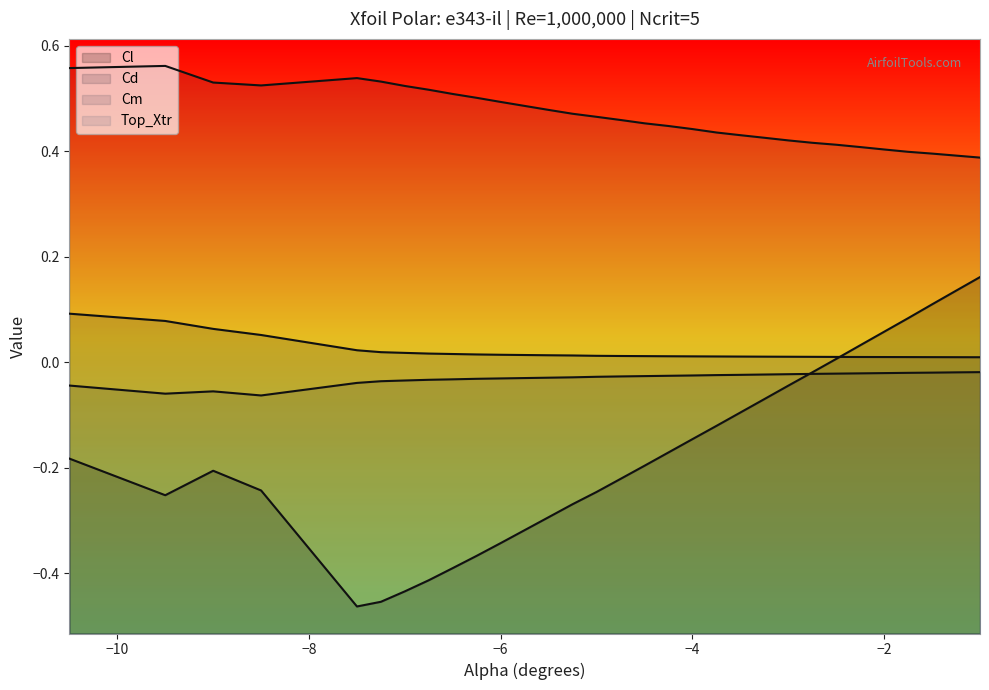

Does the chart display data point markers on the line(s)?

No